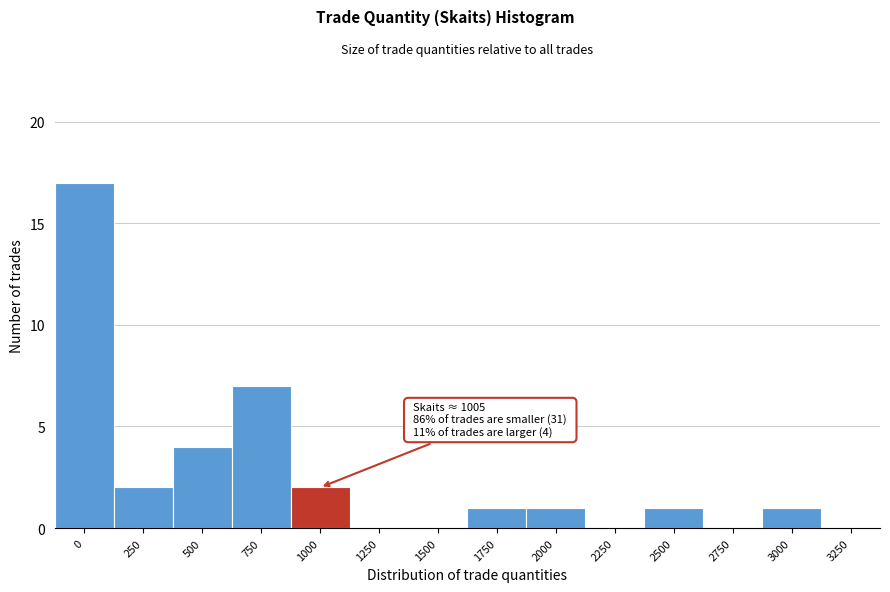

Reading left to right, list all the values displayed in this chart.

0=17	250=2	500=4	750=7	1000=2	1250=0	1500=0	1750=1	2000=1	2250=0	2500=1	2750=0	3000=1	3250=0